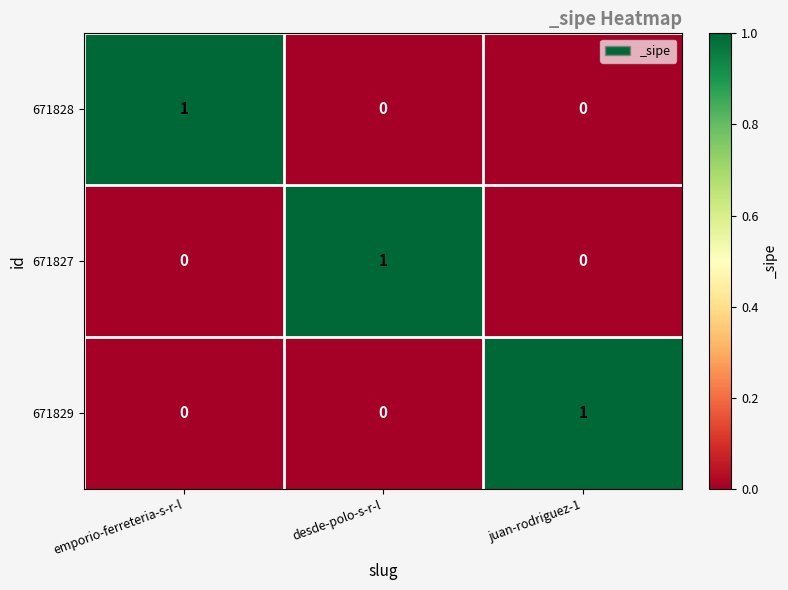

At which label does 671828 reach its peak?

emporio-ferreteria-s-r-l